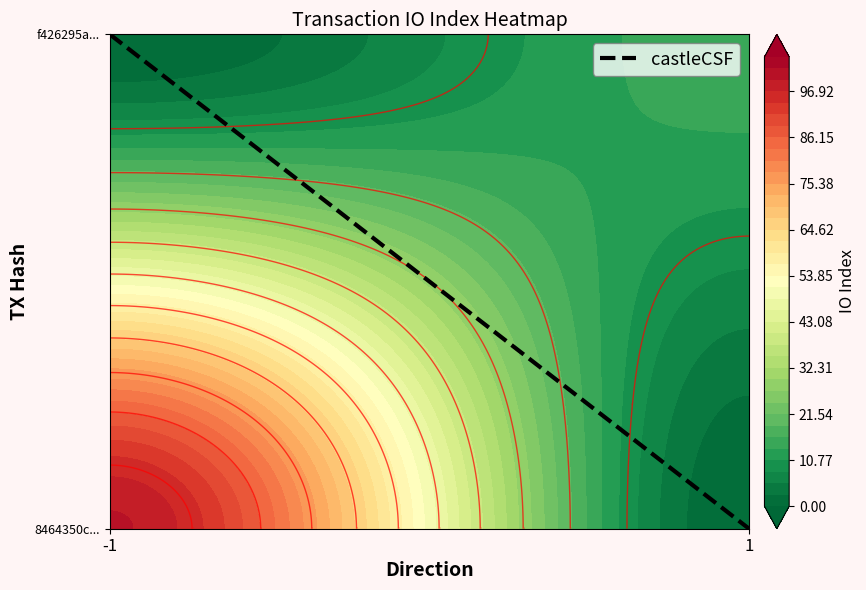

List the labels in order of 8464350c17cc8393187390ce2393d670ab60f94 value, largest first.

io_index, direction